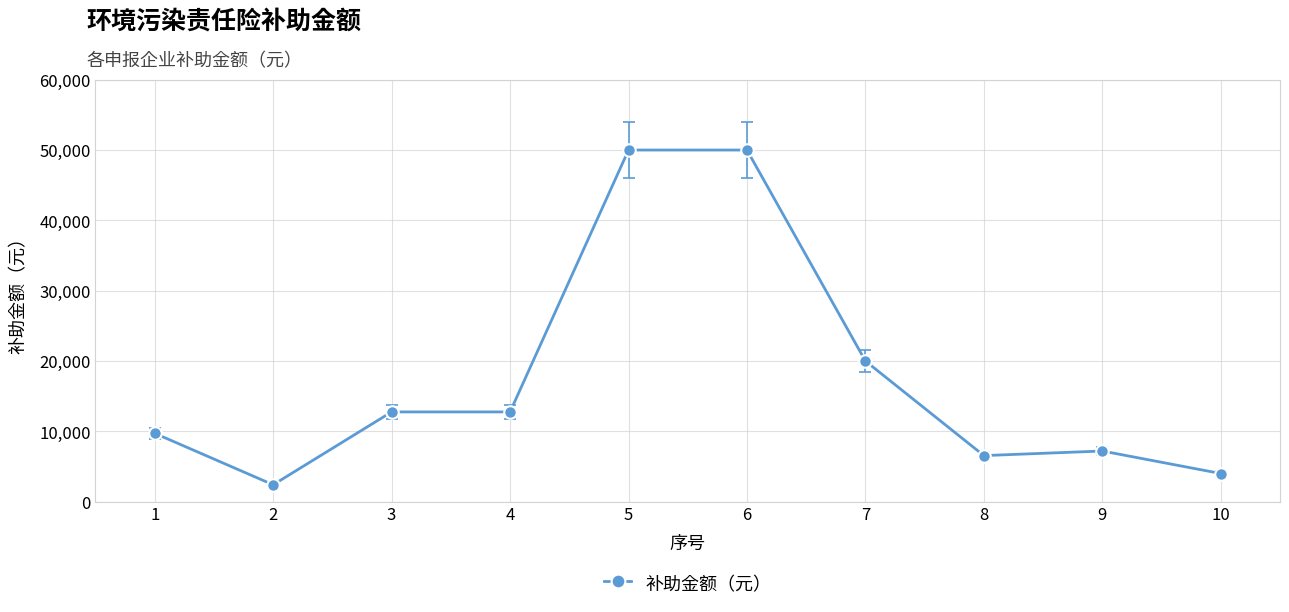

What is the difference between the maximum and minimum values?

47600